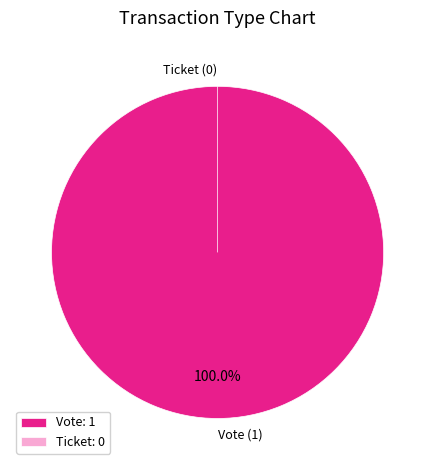

Is the sum of Vote and Ticket greater than half?

Yes